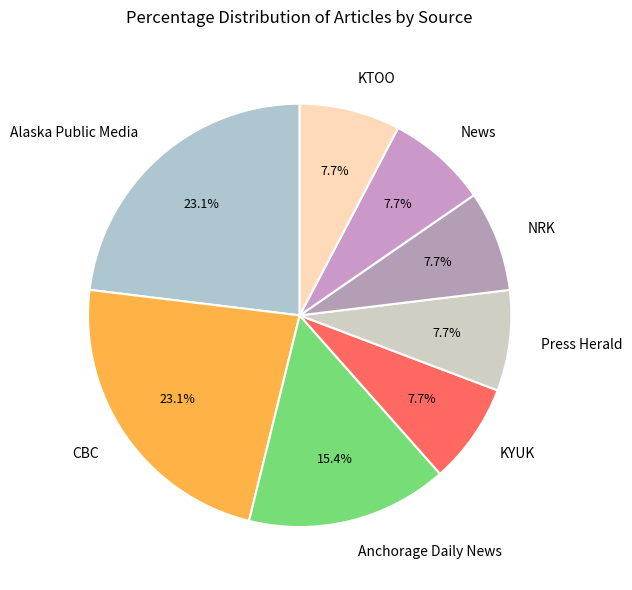

Count the number of slices in the pie.

8